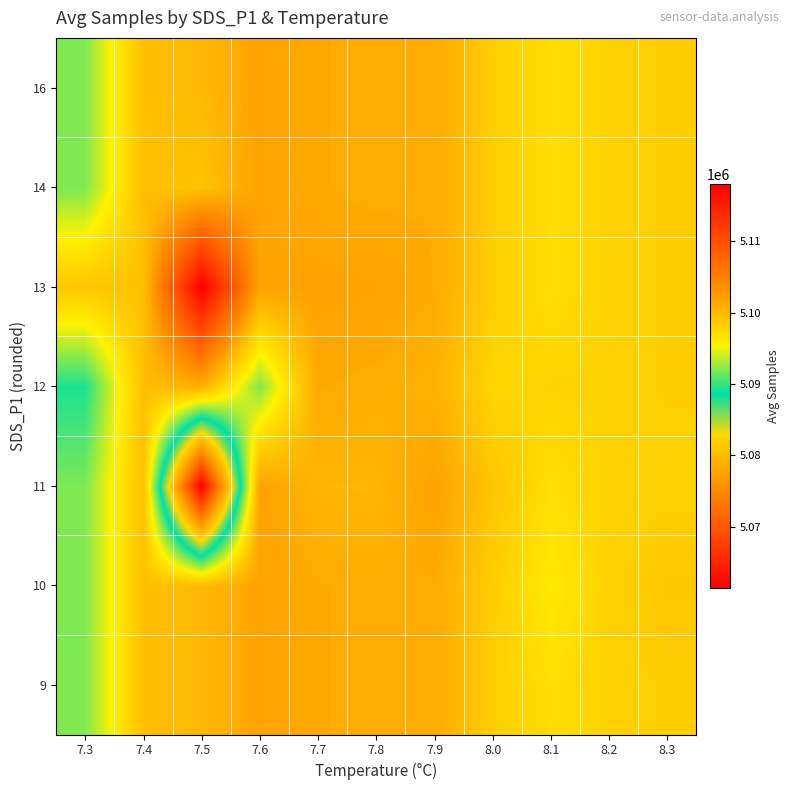

What is the minimum value shown in the chart?

5061368.0